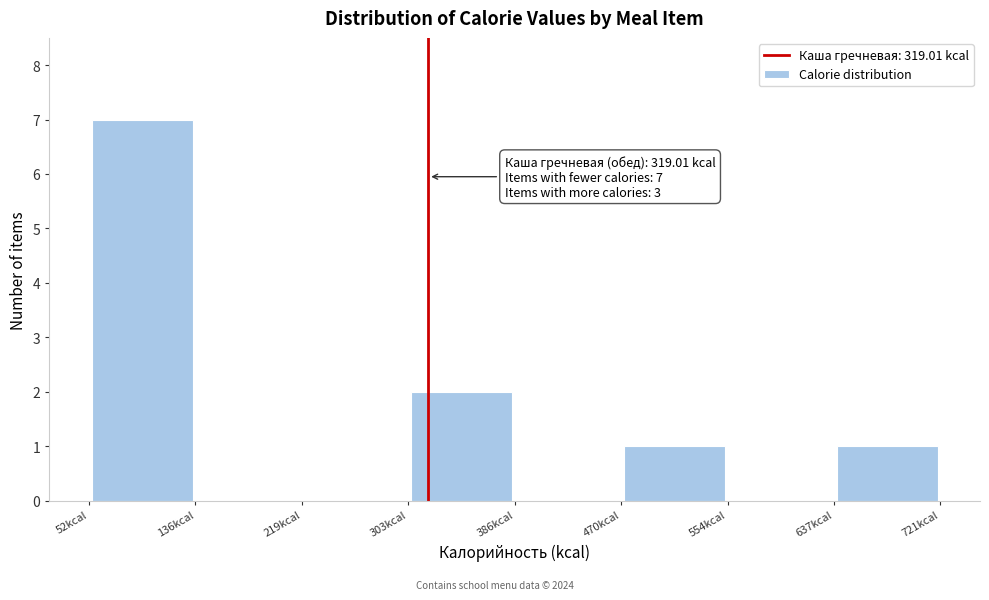

Over which range of the x-axis is the bar tallest?

50 to 140